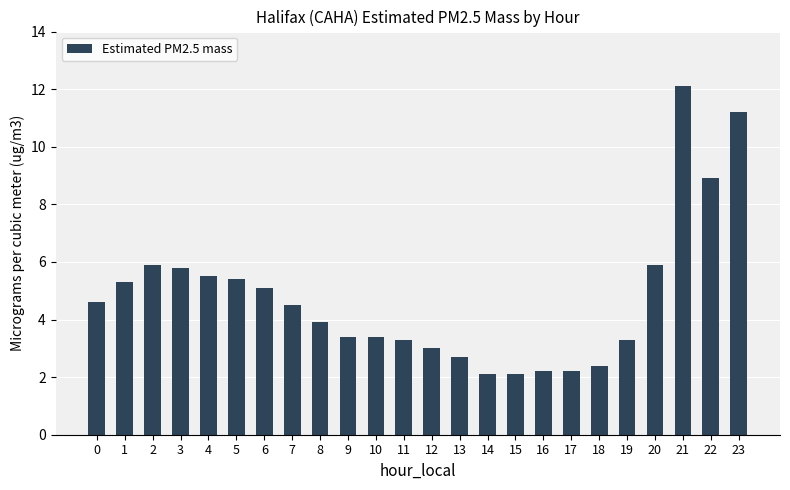

What is the approximate value at 22?

8.9